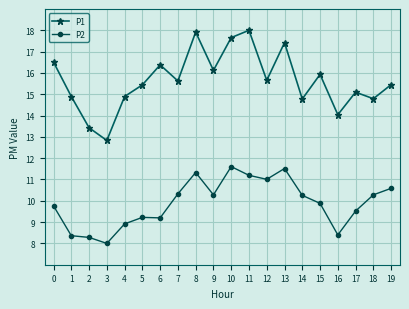

True or false: P2 and P1 cross at least once.

False